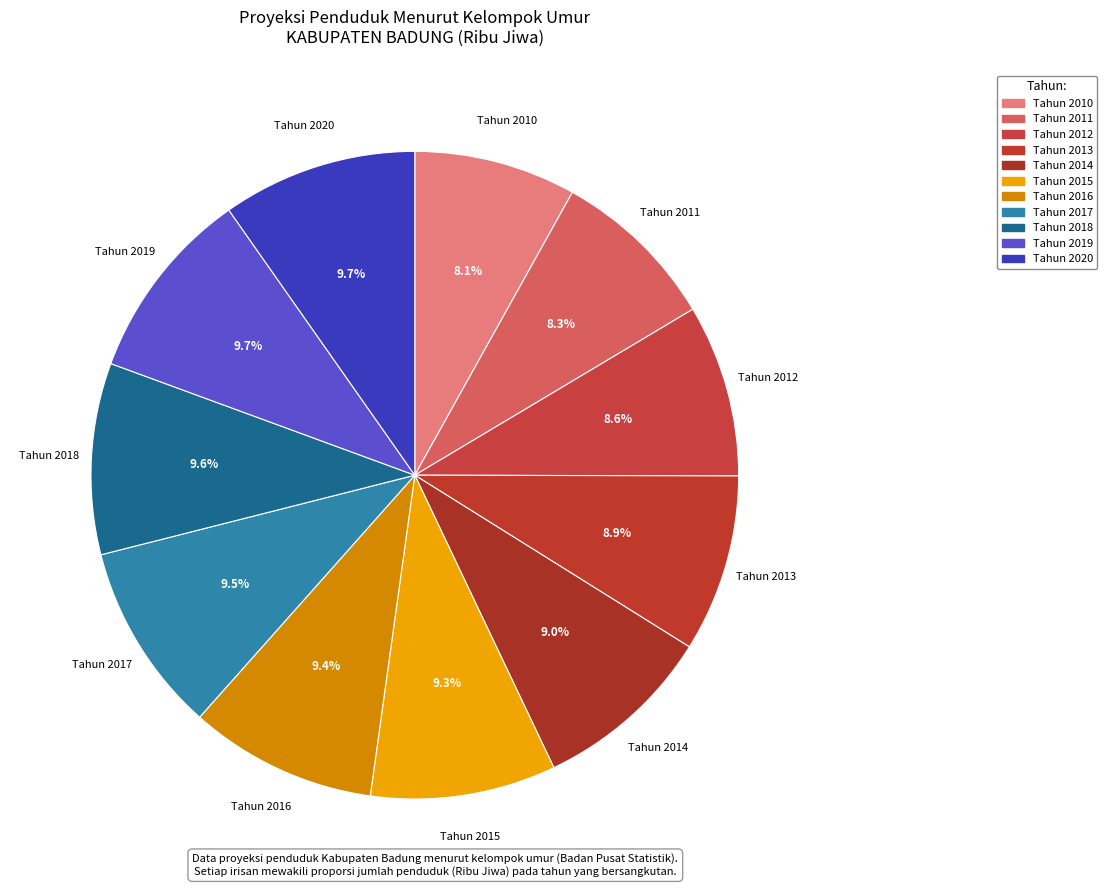

The Tahun 2012 slice represents 9% of the pie. True or false?

True